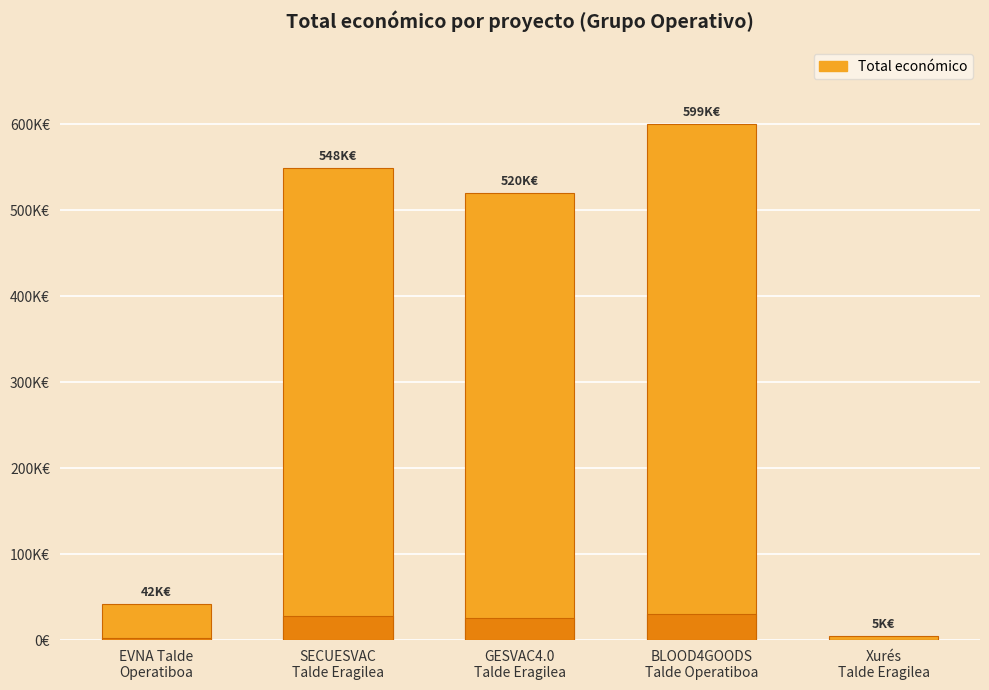

Which label corresponds to the smallest value in the chart?

Xurés
Talde Eragilea